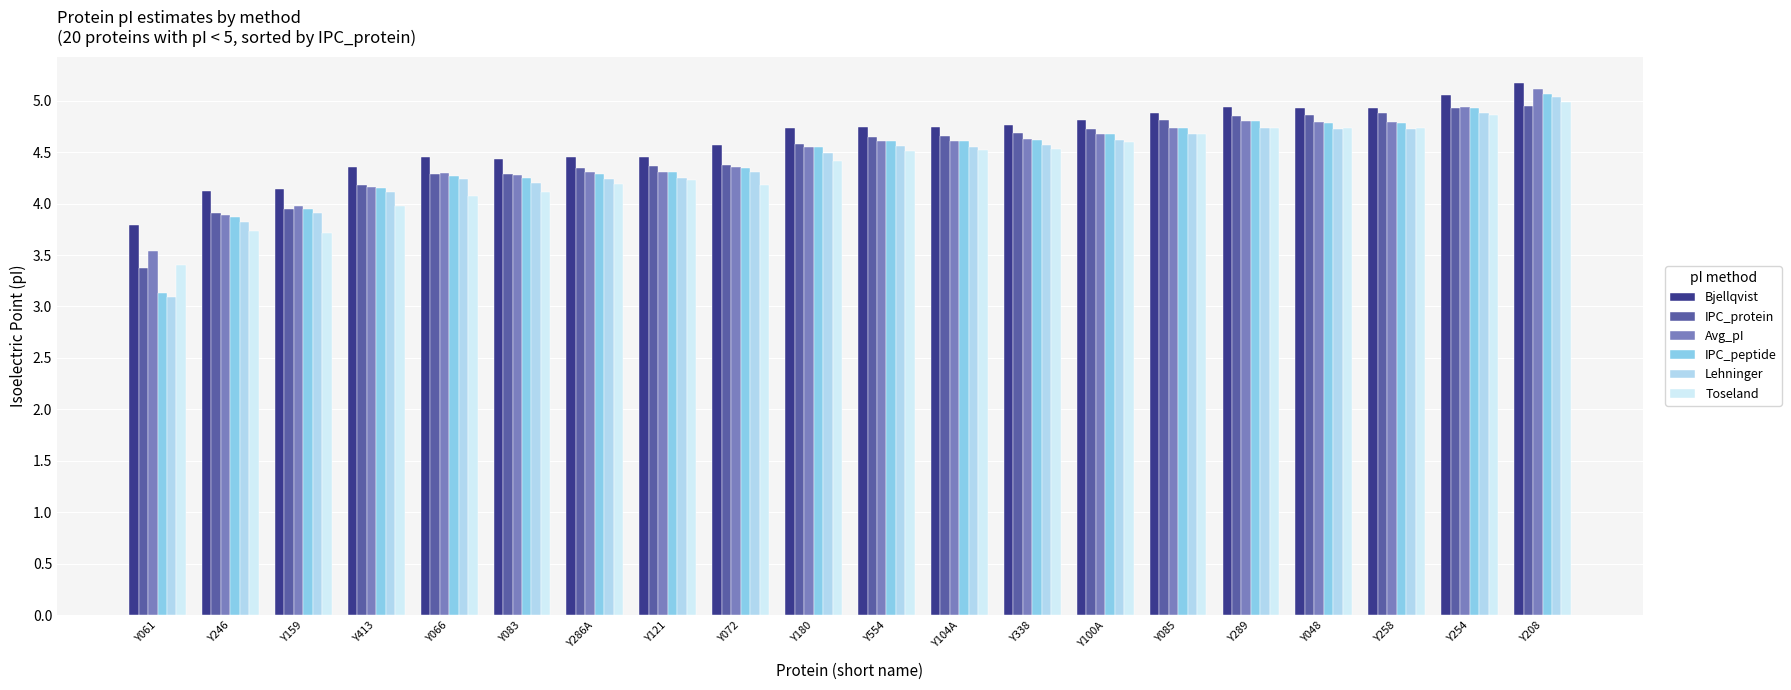

Which series has the largest total across all categories?

Bjellqvist